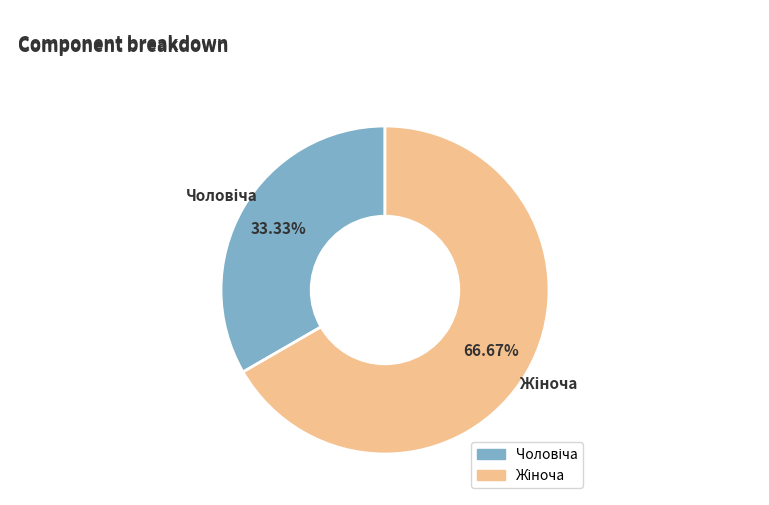

Is there any slice that represents more than half of the pie?

Yes